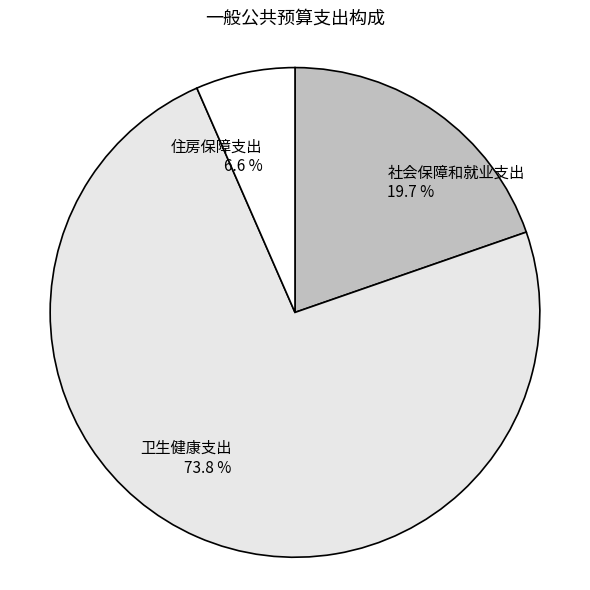

To the nearest percent, what is the average slice percentage?

33%